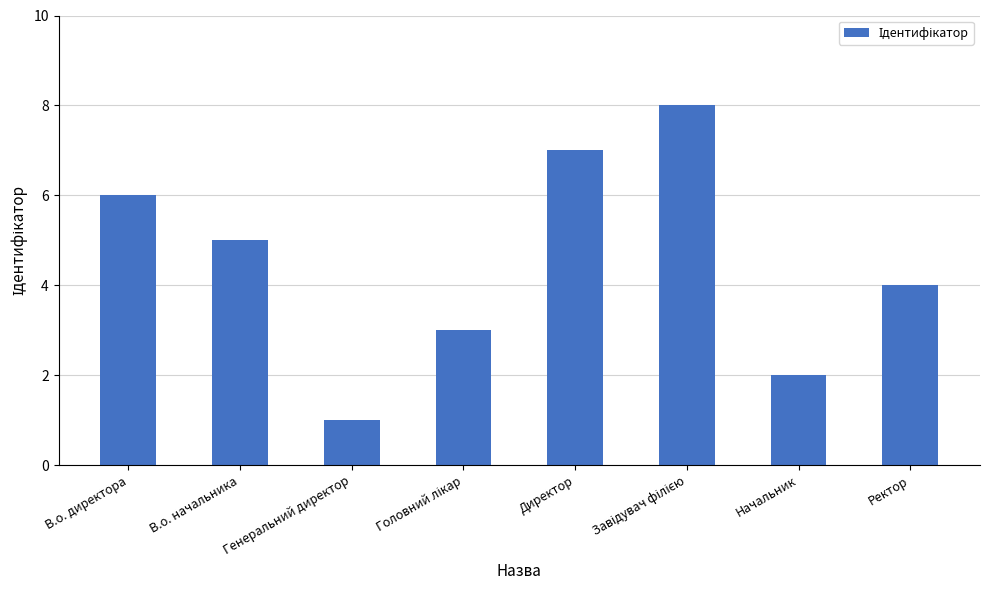

What is the minimum value shown in the chart?

1